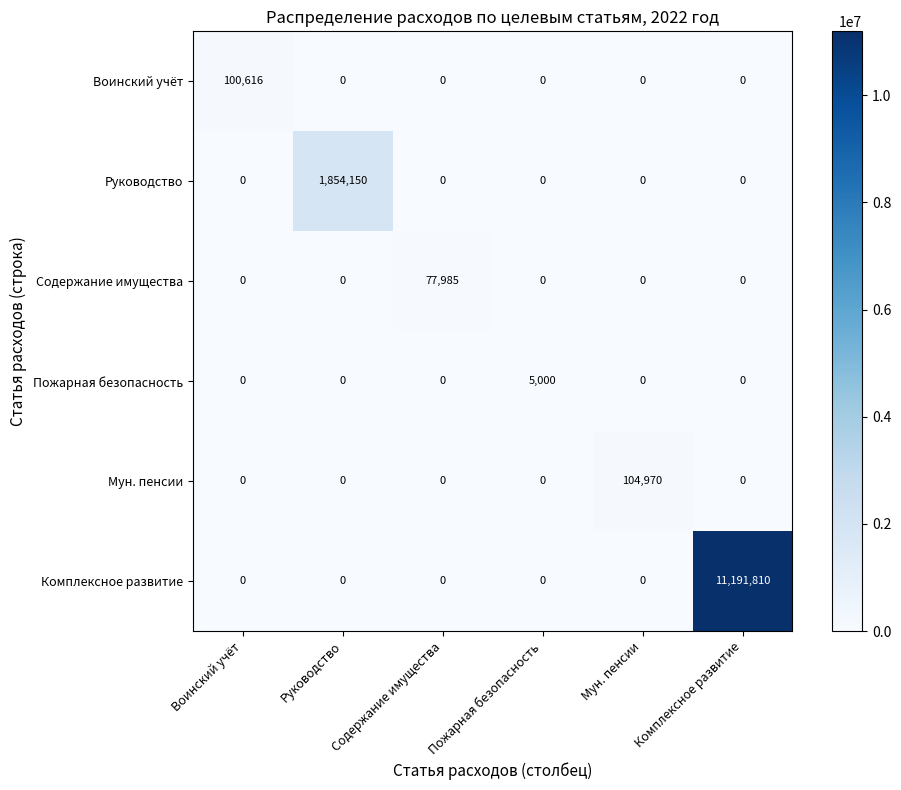

What is the spread (max minus min) of values at Мун. пенсии?

104970